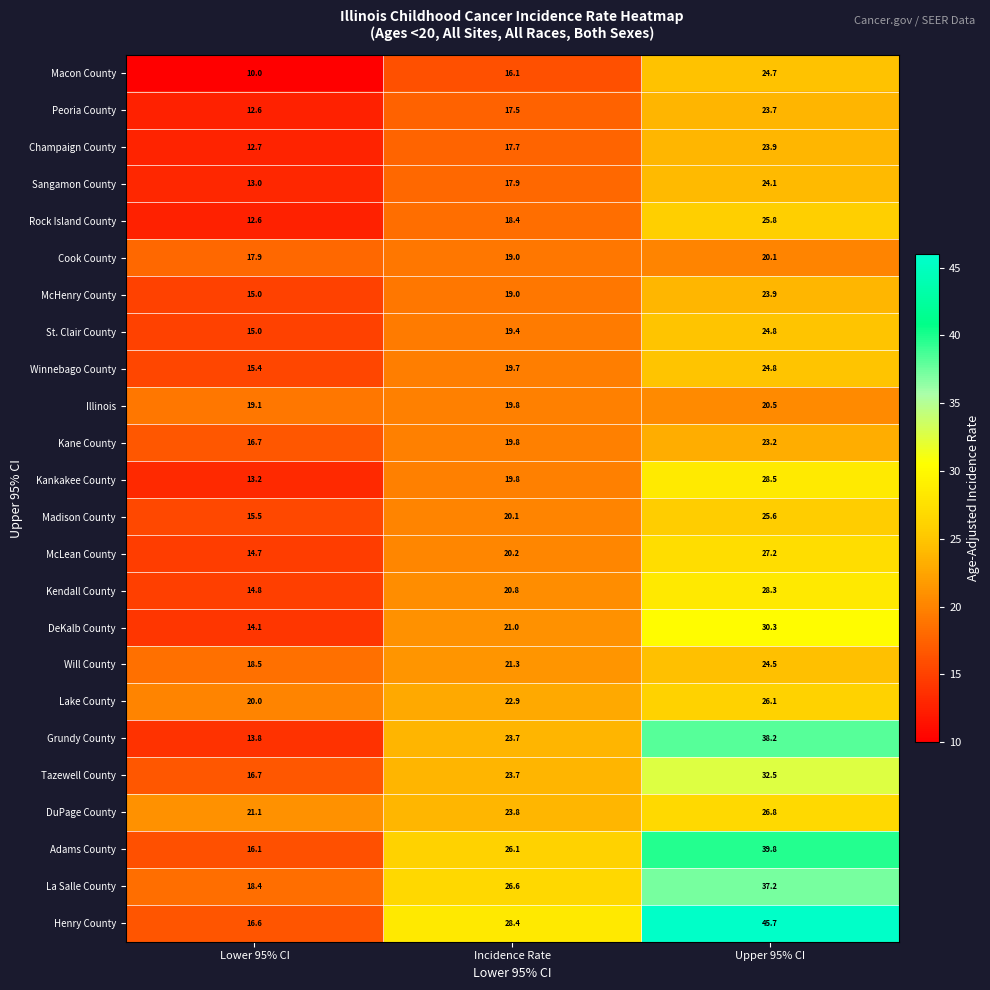

Which series changed the most between Incidence Rate and Upper 95% CI?

Henry County